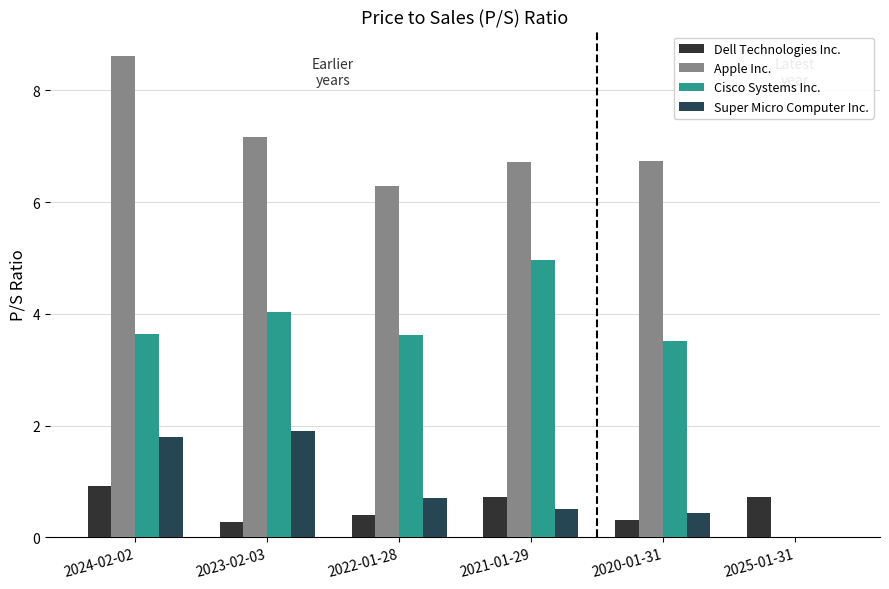

Which category has the lowest value in the Super Micro Computer Inc. series?

2025-01-31